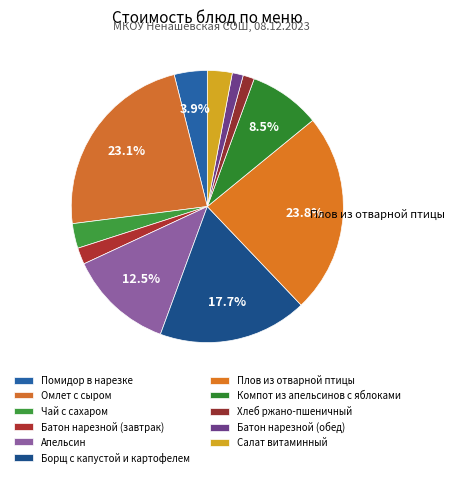

How many segments does this pie chart have?

11